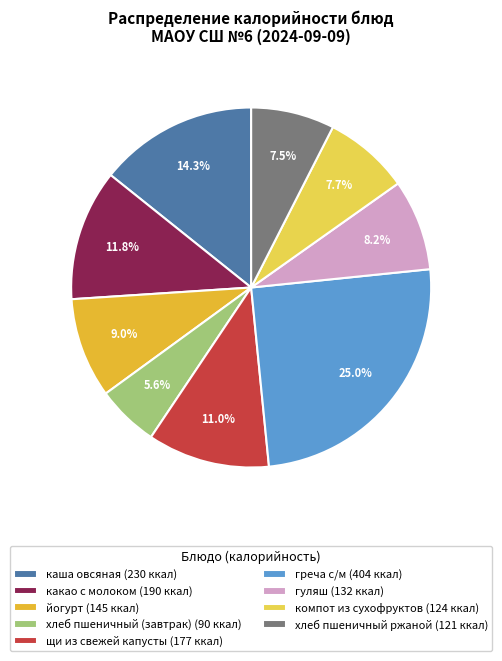

Between греча с/м (404 ккал) and хлеб пшеничный (завтрак) (90 ккал), which is larger?

греча с/м (404 ккал)